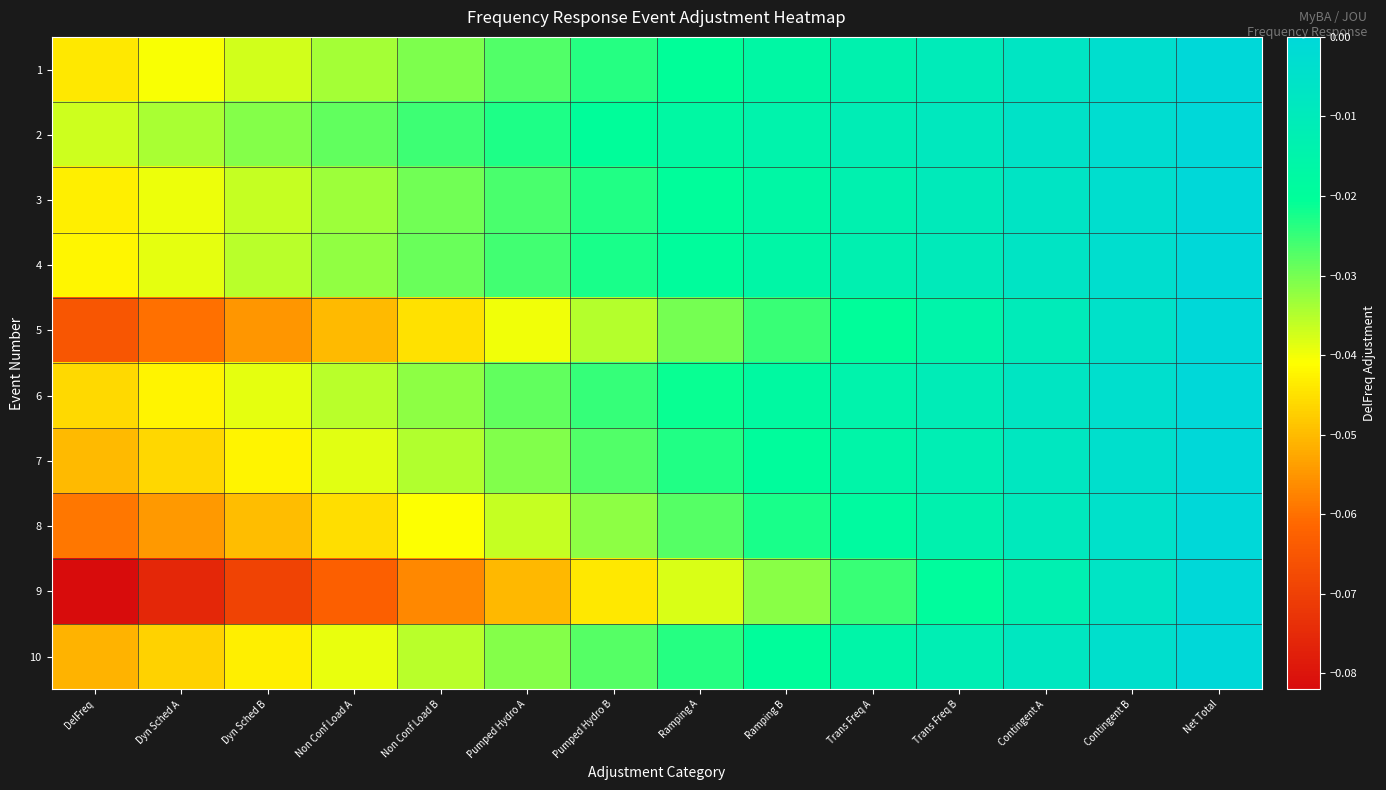

Reading right to left, what are all the values shown in this chart?

1: Net Total=-0.0	Contingent B=-0.0	Contingent A=-0.0	Trans Freq B=-0.0	Trans Freq A=-0.0	Ramping B=-0.0	Ramping A=-0.0	Pumped Hydro B=-0.0	Pumped Hydro A=-0.0	Non Conf Load B=-0.0	Non Conf Load A=-0.0	Dyn Sched B=-0.0	Dyn Sched A=-0.0	DelFreq=-0.0
2: Net Total=-0.0	Contingent B=-0.0	Contingent A=-0.0	Trans Freq B=-0.0	Trans Freq A=-0.0	Ramping B=-0.0	Ramping A=-0.0	Pumped Hydro B=-0.0	Pumped Hydro A=-0.0	Non Conf Load B=-0.0	Non Conf Load A=-0.0	Dyn Sched B=-0.0	Dyn Sched A=-0.0	DelFreq=-0.0
3: Net Total=-0.0	Contingent B=-0.0	Contingent A=-0.0	Trans Freq B=-0.0	Trans Freq A=-0.0	Ramping B=-0.0	Ramping A=-0.0	Pumped Hydro B=-0.0	Pumped Hydro A=-0.0	Non Conf Load B=-0.0	Non Conf Load A=-0.0	Dyn Sched B=-0.0	Dyn Sched A=-0.0	DelFreq=-0.0
4: Net Total=-0.0	Contingent B=-0.0	Contingent A=-0.0	Trans Freq B=-0.0	Trans Freq A=-0.0	Ramping B=-0.0	Ramping A=-0.0	Pumped Hydro B=-0.0	Pumped Hydro A=-0.0	Non Conf Load B=-0.0	Non Conf Load A=-0.0	Dyn Sched B=-0.0	Dyn Sched A=-0.0	DelFreq=-0.0
5: Net Total=-0.0	Contingent B=-0.0	Contingent A=-0.0	Trans Freq B=-0.0	Trans Freq A=-0.0	Ramping B=-0.0	Ramping A=-0.0	Pumped Hydro B=-0.0	Pumped Hydro A=-0.0	Non Conf Load B=-0.0	Non Conf Load A=-0.0	Dyn Sched B=-0.1	Dyn Sched A=-0.1	DelFreq=-0.1
6: Net Total=-0.0	Contingent B=-0.0	Contingent A=-0.0	Trans Freq B=-0.0	Trans Freq A=-0.0	Ramping B=-0.0	Ramping A=-0.0	Pumped Hydro B=-0.0	Pumped Hydro A=-0.0	Non Conf Load B=-0.0	Non Conf Load A=-0.0	Dyn Sched B=-0.0	Dyn Sched A=-0.0	DelFreq=-0.0
7: Net Total=-0.0	Contingent B=-0.0	Contingent A=-0.0	Trans Freq B=-0.0	Trans Freq A=-0.0	Ramping B=-0.0	Ramping A=-0.0	Pumped Hydro B=-0.0	Pumped Hydro A=-0.0	Non Conf Load B=-0.0	Non Conf Load A=-0.0	Dyn Sched B=-0.0	Dyn Sched A=-0.0	DelFreq=-0.1
8: Net Total=-0.0	Contingent B=-0.0	Contingent A=-0.0	Trans Freq B=-0.0	Trans Freq A=-0.0	Ramping B=-0.0	Ramping A=-0.0	Pumped Hydro B=-0.0	Pumped Hydro A=-0.0	Non Conf Load B=-0.0	Non Conf Load A=-0.0	Dyn Sched B=-0.0	Dyn Sched A=-0.1	DelFreq=-0.1
9: Net Total=-0.0	Contingent B=-0.0	Contingent A=-0.0	Trans Freq B=-0.0	Trans Freq A=-0.0	Ramping B=-0.0	Ramping A=-0.0	Pumped Hydro B=-0.0	Pumped Hydro A=-0.1	Non Conf Load B=-0.1	Non Conf Load A=-0.1	Dyn Sched B=-0.1	Dyn Sched A=-0.1	DelFreq=-0.1
10: Net Total=-0.0	Contingent B=-0.0	Contingent A=-0.0	Trans Freq B=-0.0	Trans Freq A=-0.0	Ramping B=-0.0	Ramping A=-0.0	Pumped Hydro B=-0.0	Pumped Hydro A=-0.0	Non Conf Load B=-0.0	Non Conf Load A=-0.0	Dyn Sched B=-0.0	Dyn Sched A=-0.0	DelFreq=-0.1